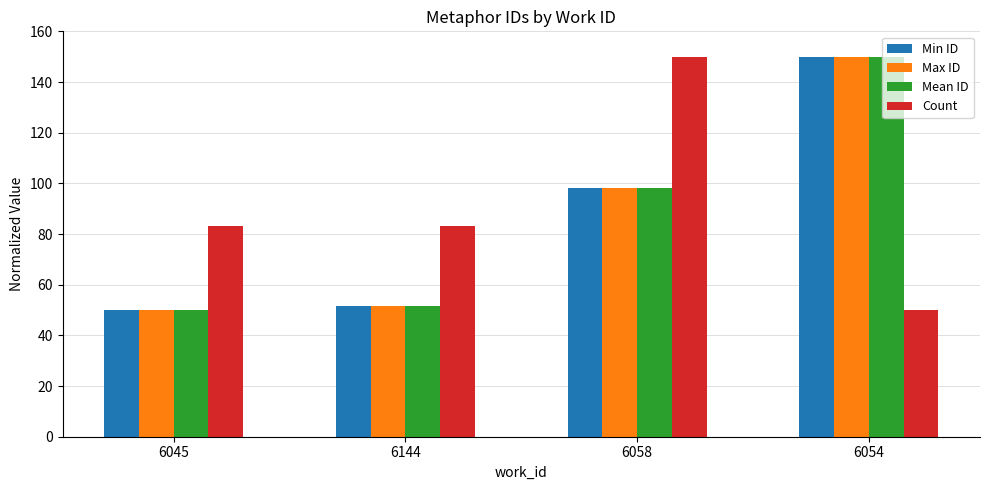

What position from the left is 6058?

3